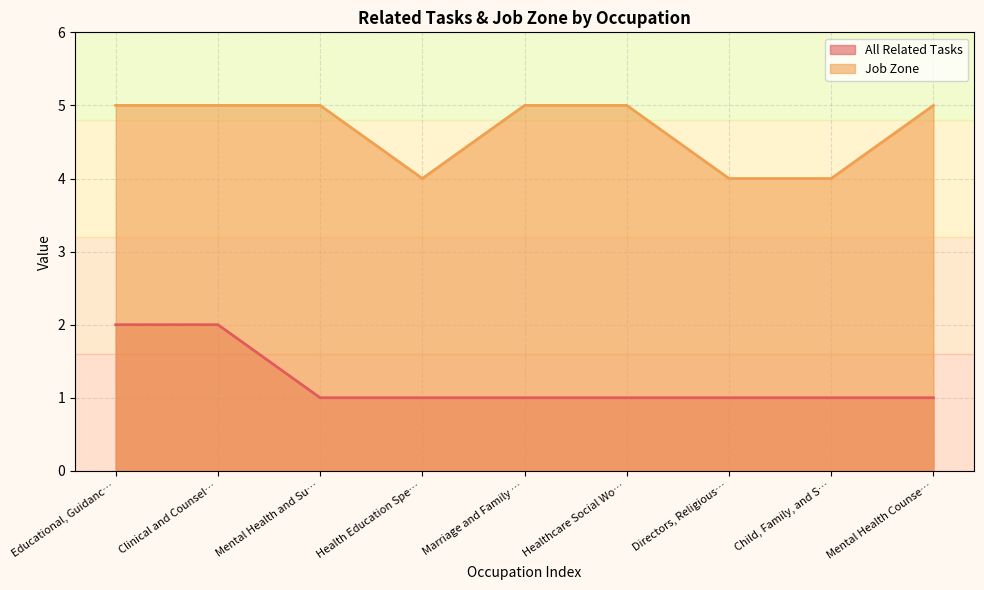

At Health Education Spe…, list the series in order from largest to smallest.

Job Zone, All Related Tasks